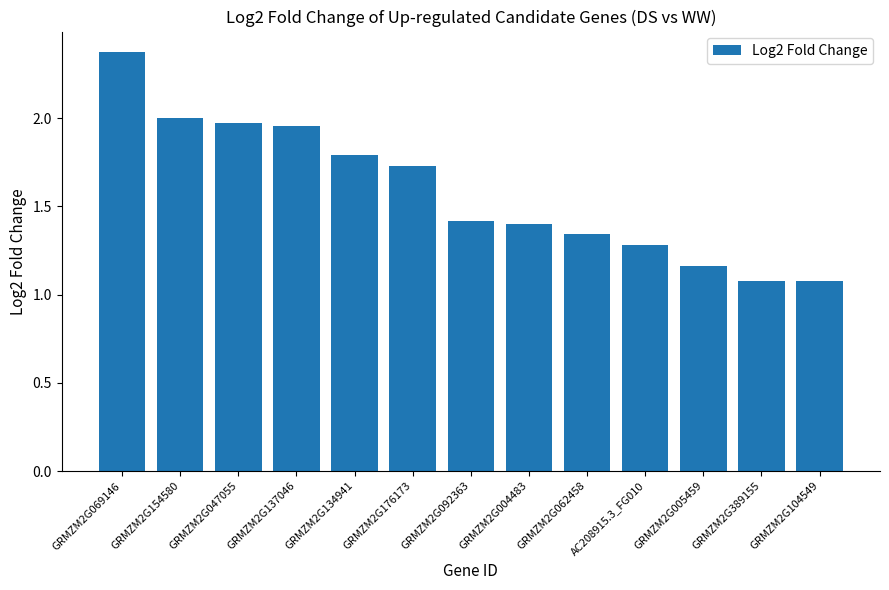

What is the change in value from GRMZM2G047055 to GRMZM2G104549?

-0.9